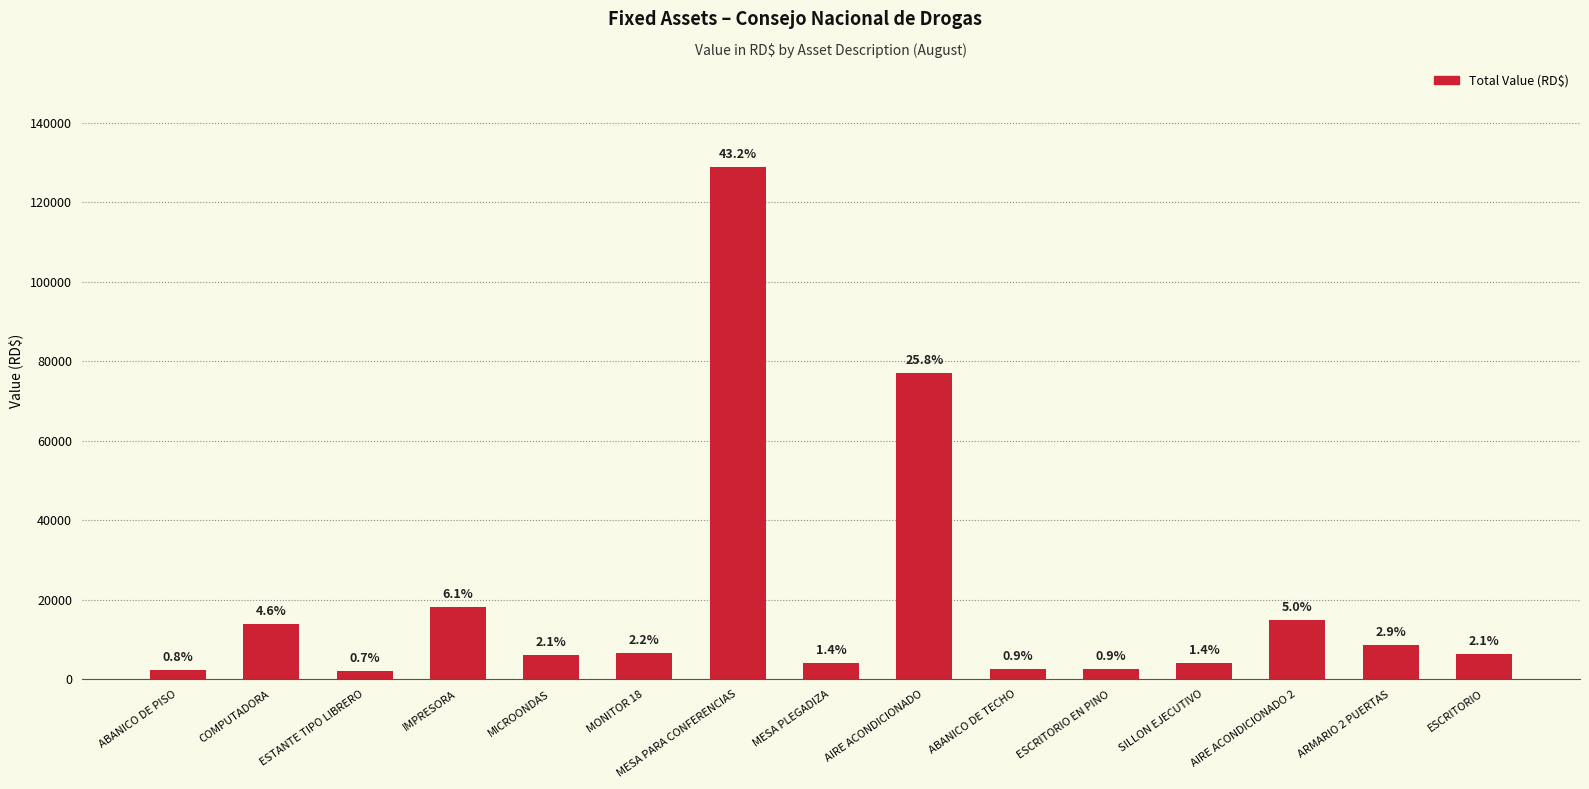

Is it true that the value at MICROONDAS is 2841.0?

False